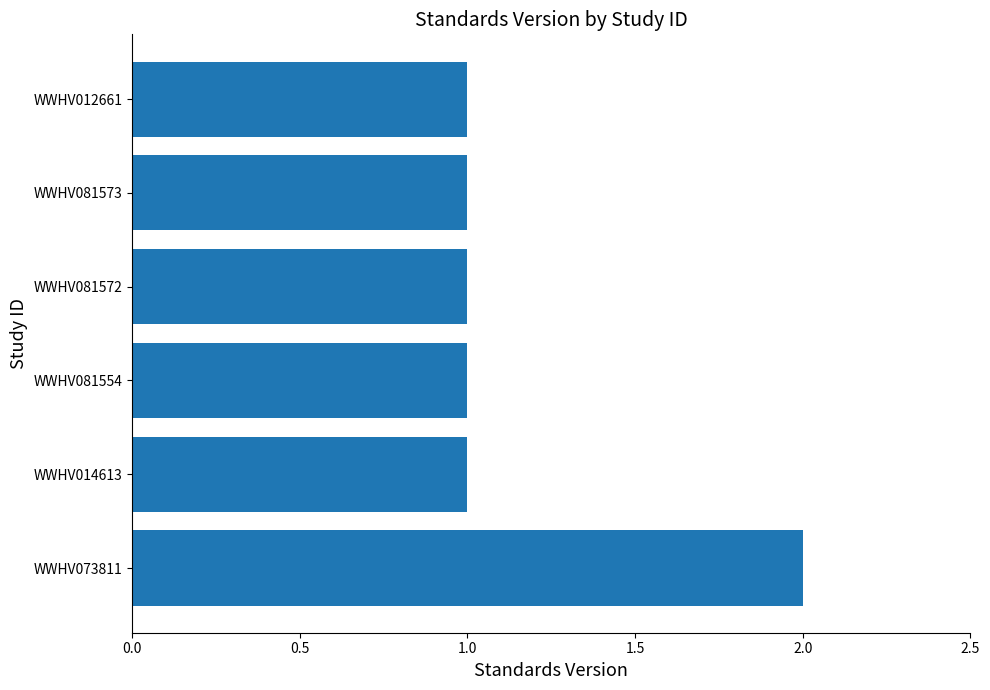

What is the ratio of the value at WWHV012661 to the value at WWHV081572?

1.0